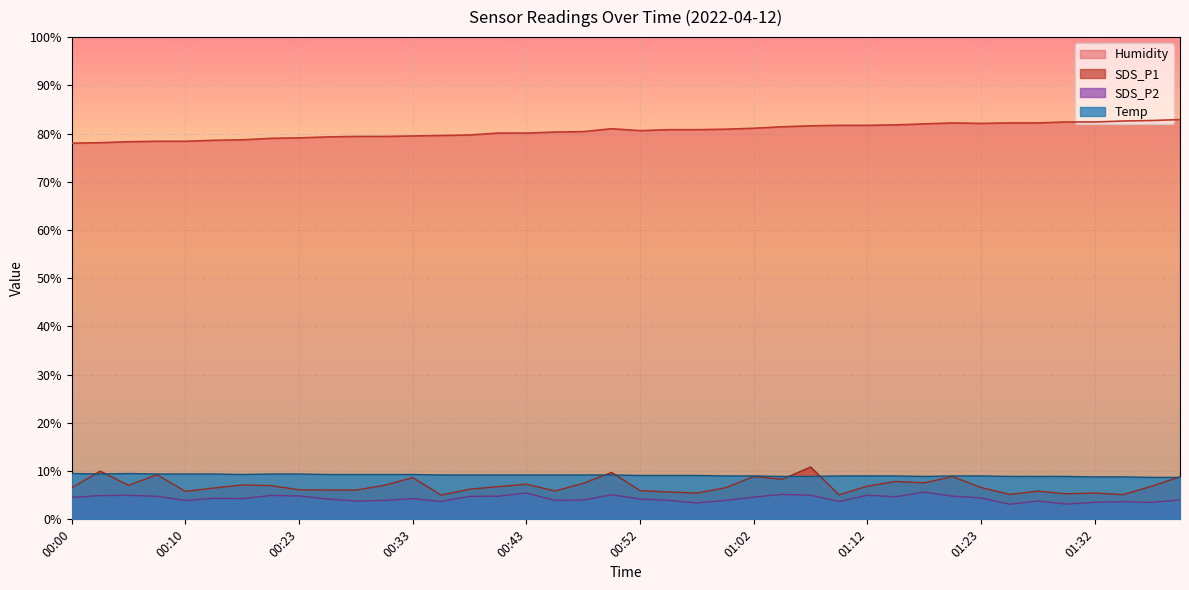

What is the maximum value for Humidity?

82.9